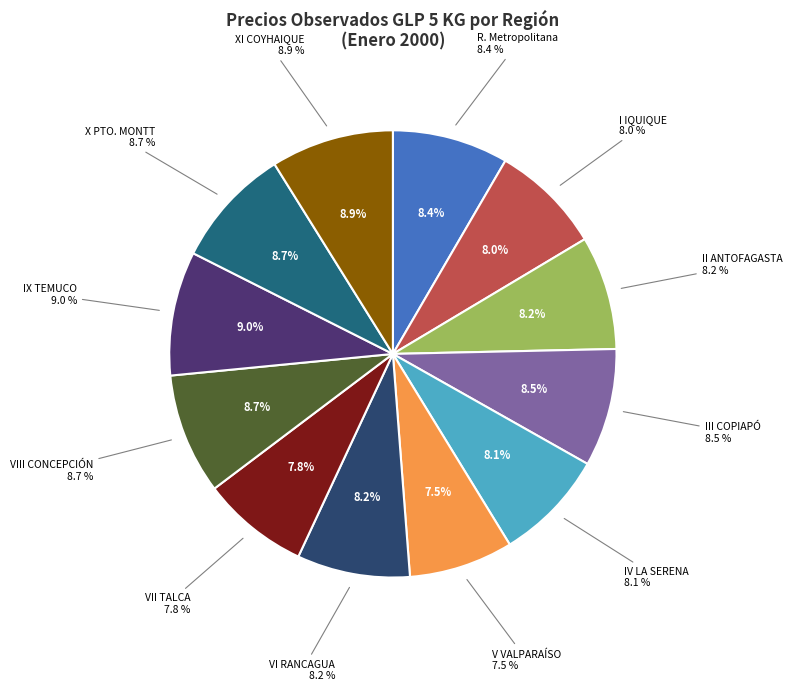

True or false: V REGIÓN VALPARAÍSO (CORRIENTE) accounts for 2% of the total.

False